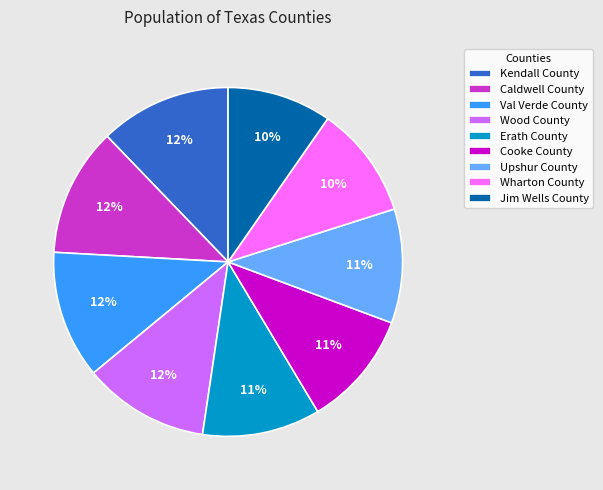

To the nearest percent, what is the combined percentage of Kendall County and Caldwell County?

24%